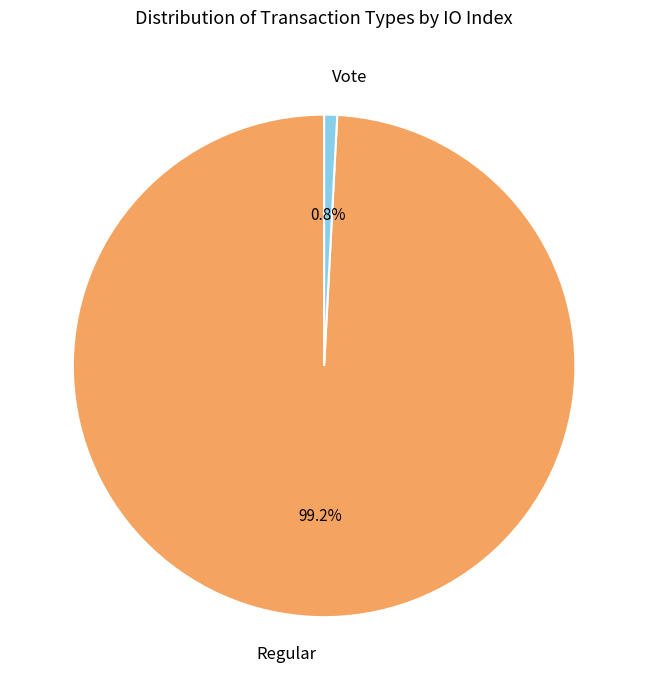

To the nearest percent, what portion does Regular represent?

99%